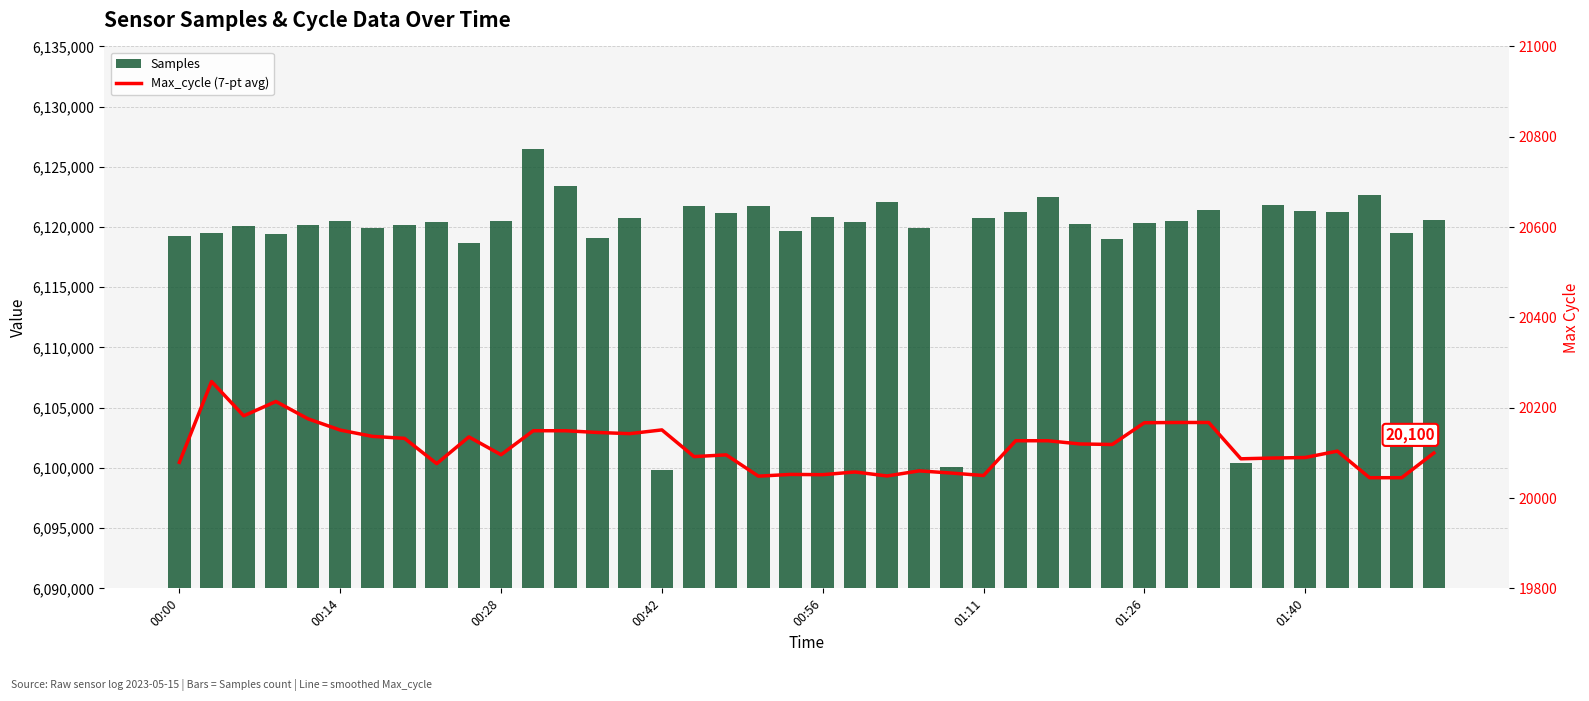

The Max_cycle (7-pt avg) series shows 20145.1 at 13. True or false?

True